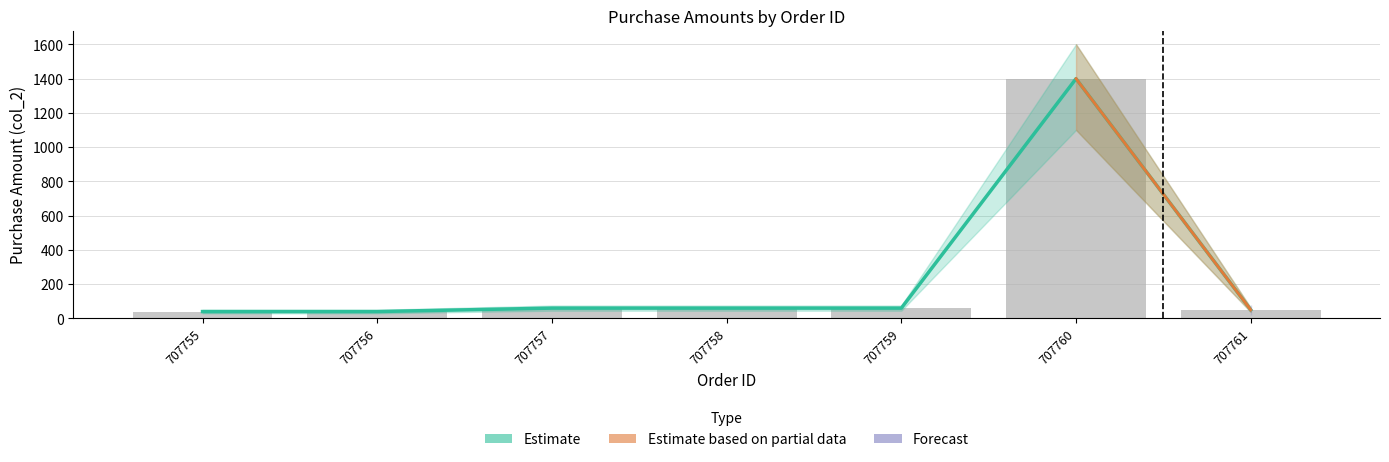

Read the Estimate based on partial data value at 707755.

40.0